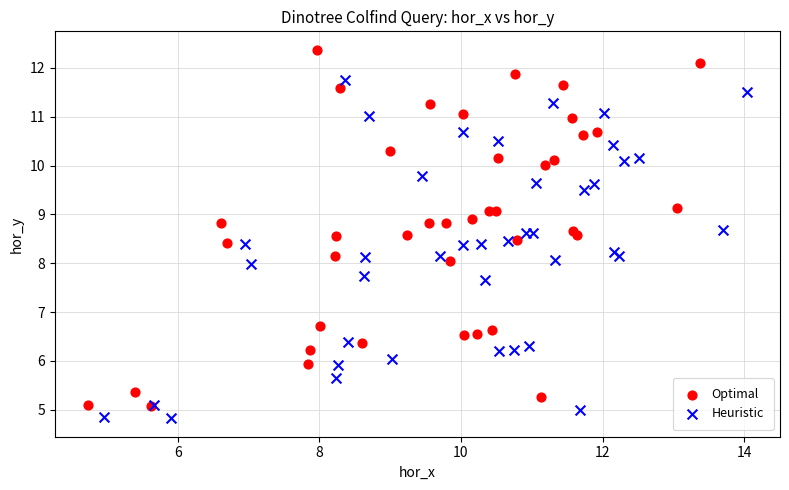

What are all the series names shown in the legend?

Optimal, Heuristic